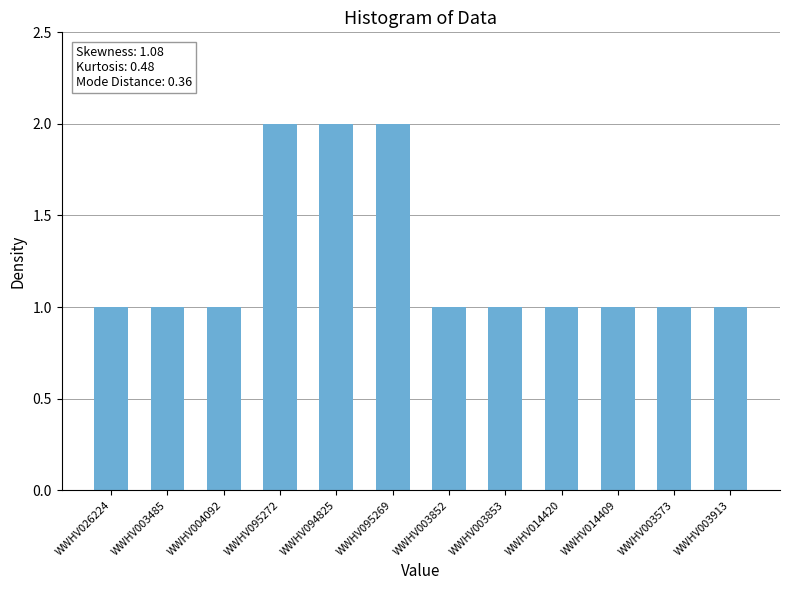

Between WWHV095272 and WWHV003485, which is larger?

WWHV095272